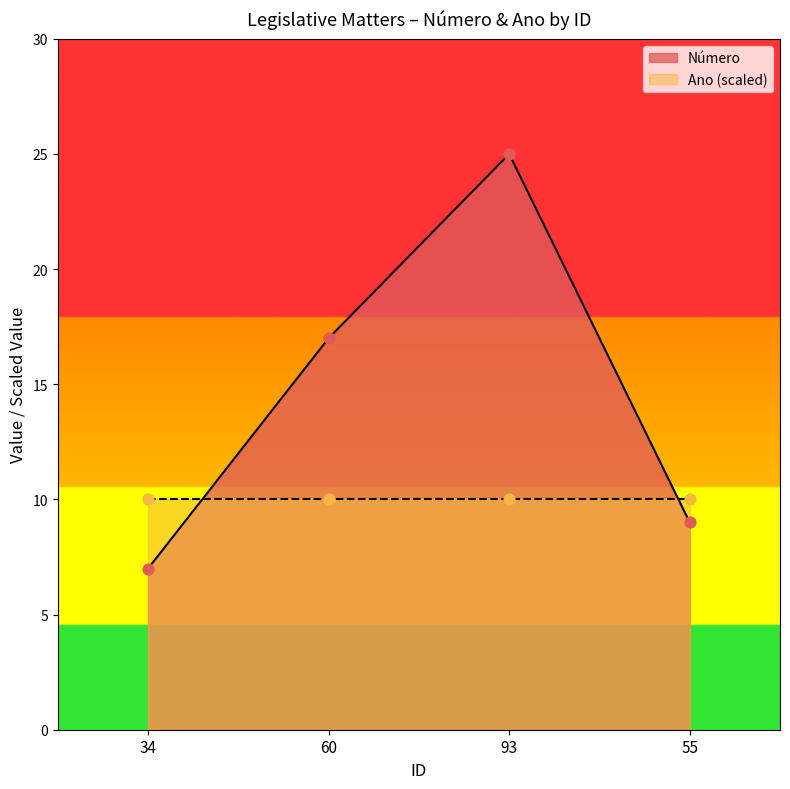

What is the change in value from 34 to 93?

+18